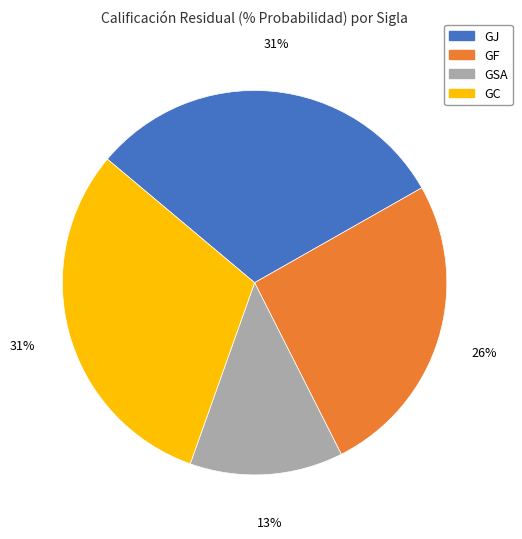

Do GC and GJ together represent more than half of the pie?

Yes